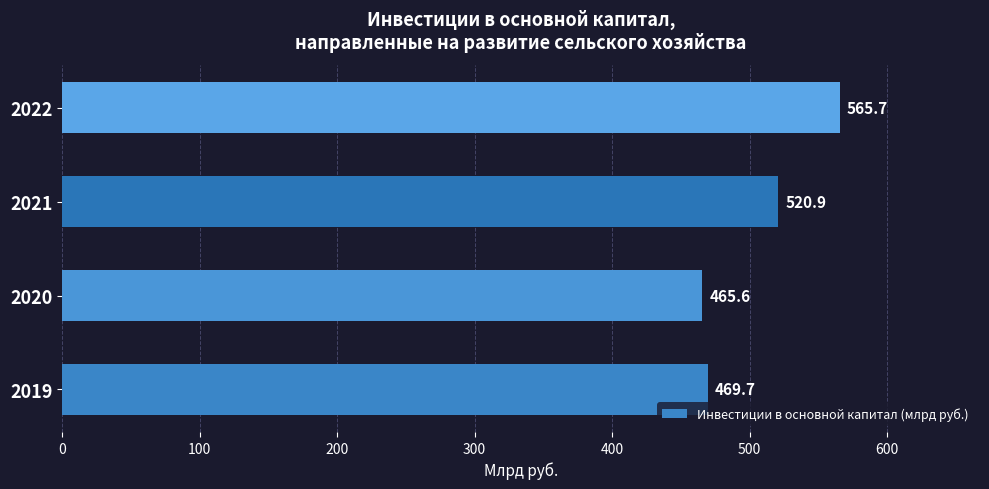

Count the number of data series in this chart.

1